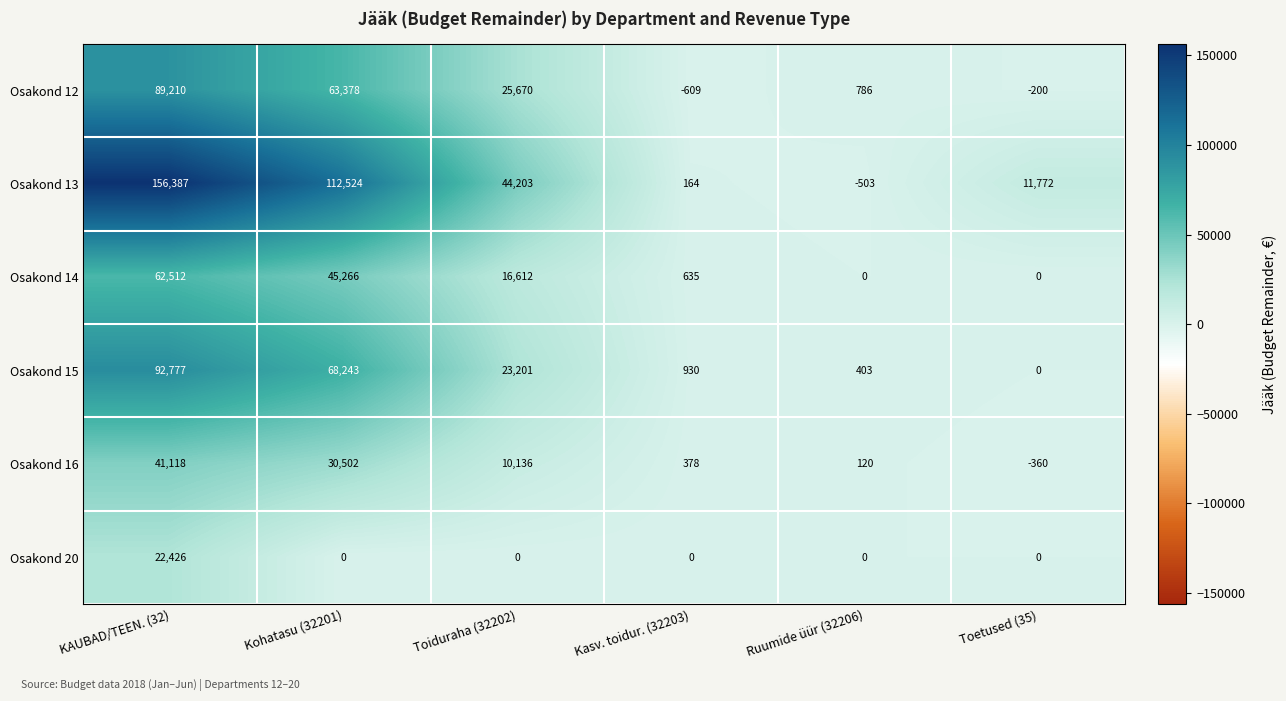

What is the difference between the second highest and second lowest values in the Osakond 15 series?

67840